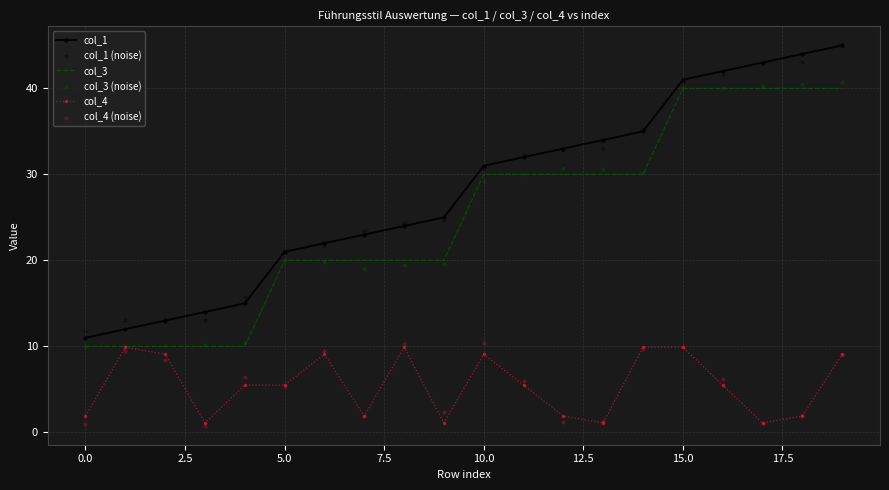

What are all the series names shown in the legend?

col_1, col_3, col_4, col_1 (noise), col_3 (noise), col_4 (noise)